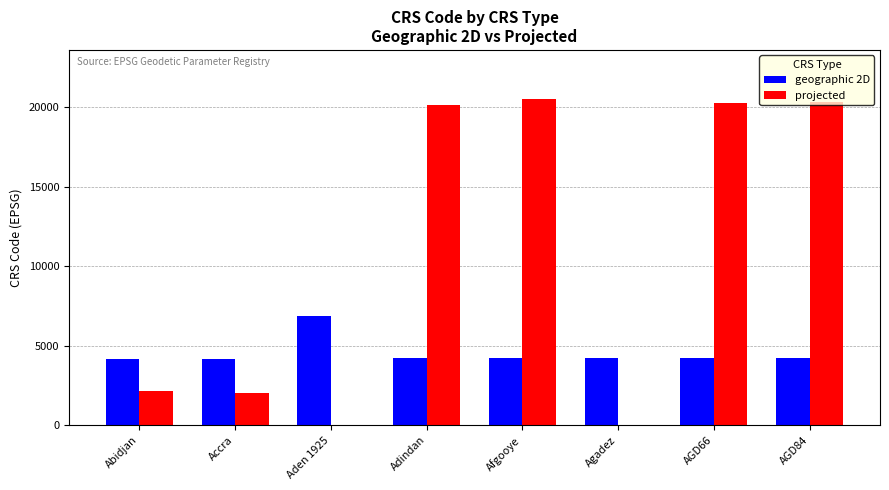

How many series are shown in this chart?

2